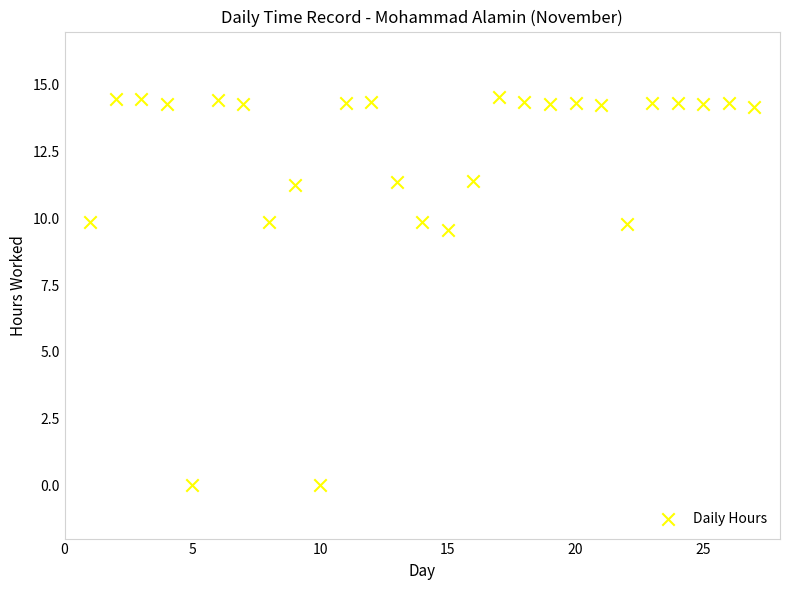

What is the range of X values (max minus min)?

26.0